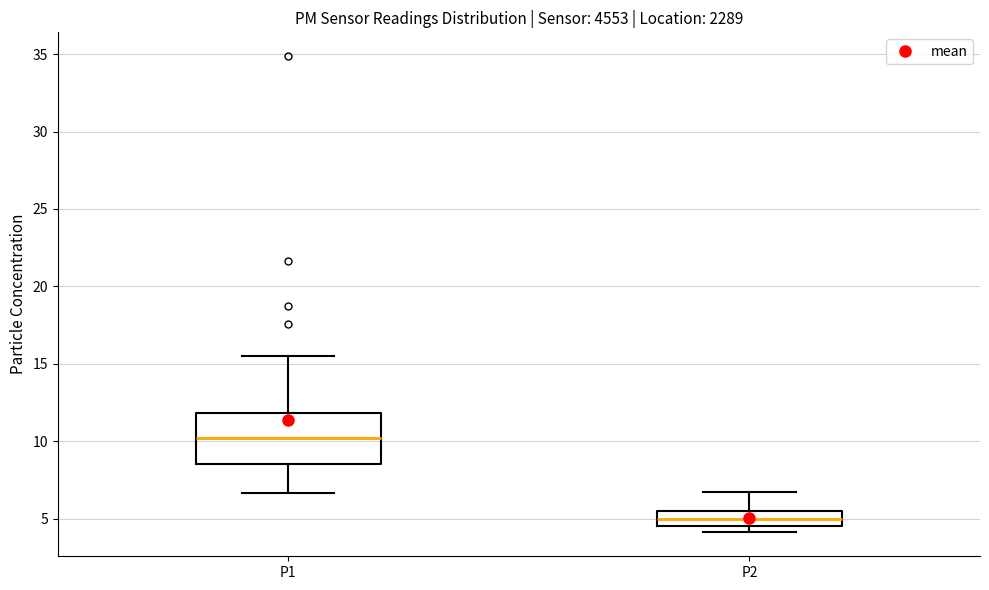

Where is the upper edge of the box for P2 on the y-axis? The values are not printed on the chart, so give them approximately, as read against the axis.

5.5